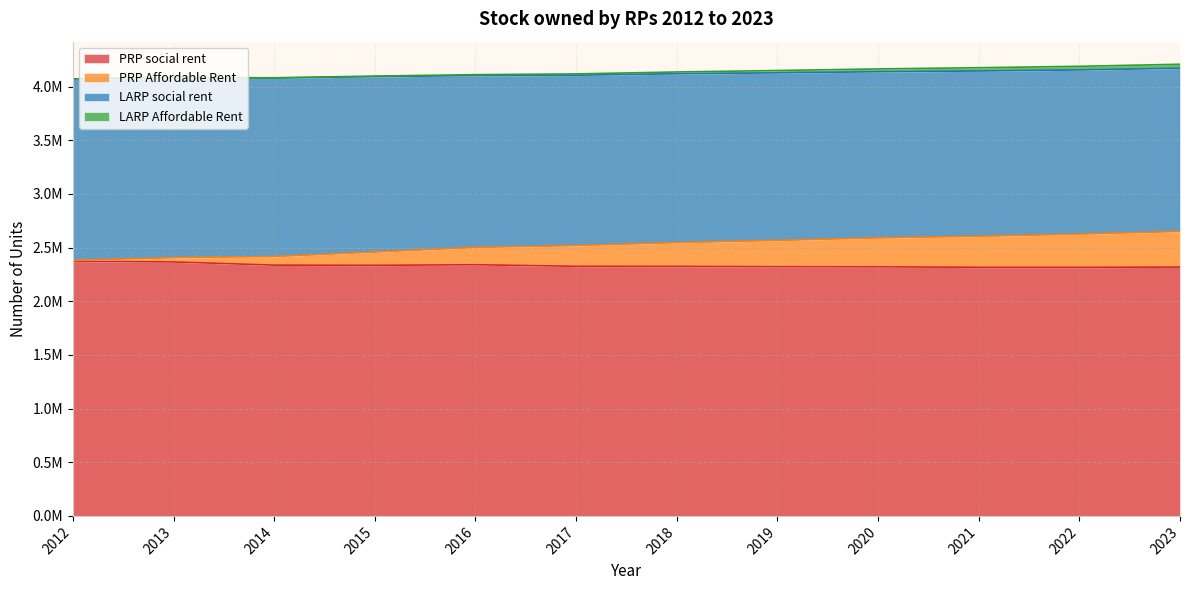

The value of PRP social rent at 2013 is 2366304.0. True or false?

True